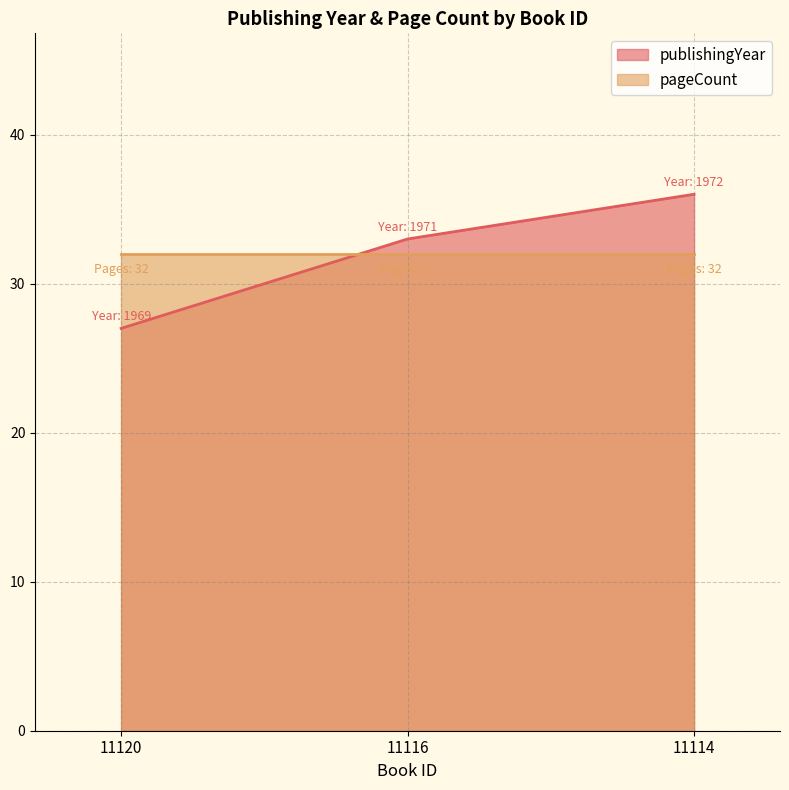

True or false: the data shows 36 at 11114.

True